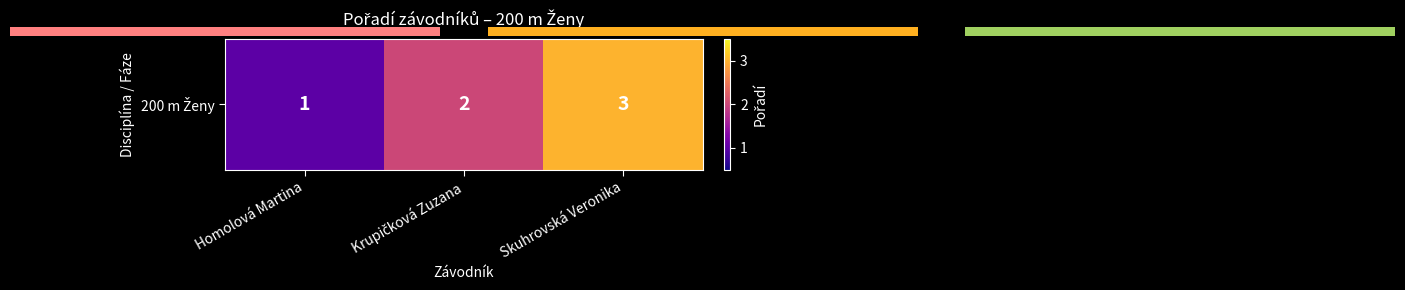

How many values exceed 2?

1